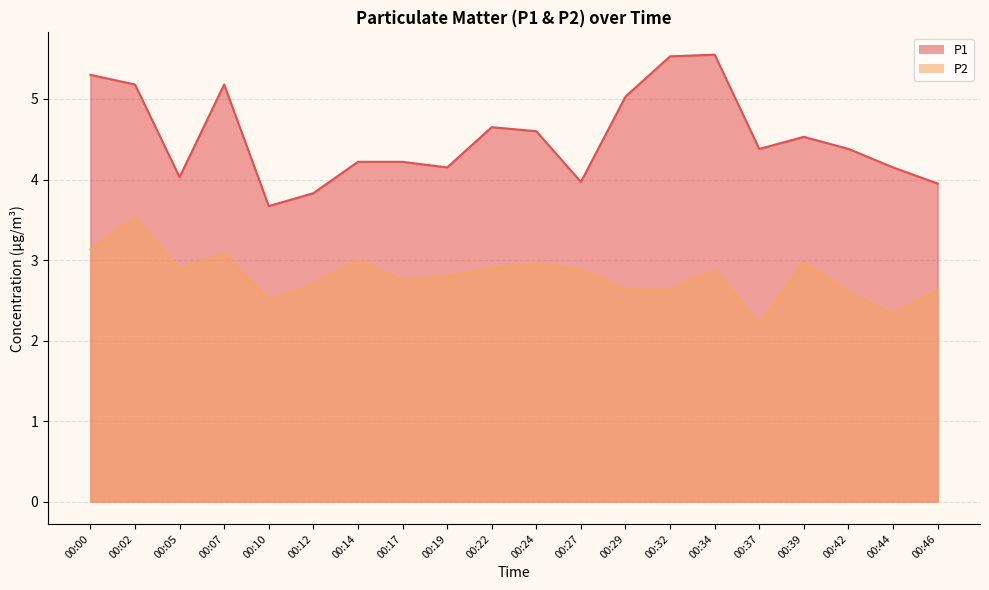

Which category has the highest value across all series?

00:34